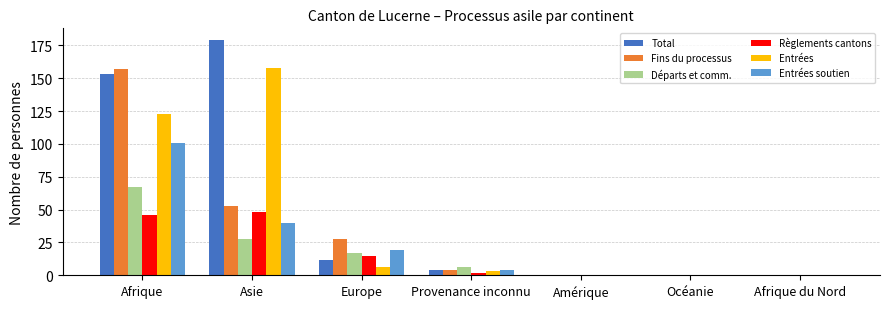

True or false: Entrées soutien has a value of -47 at Océanie.

False